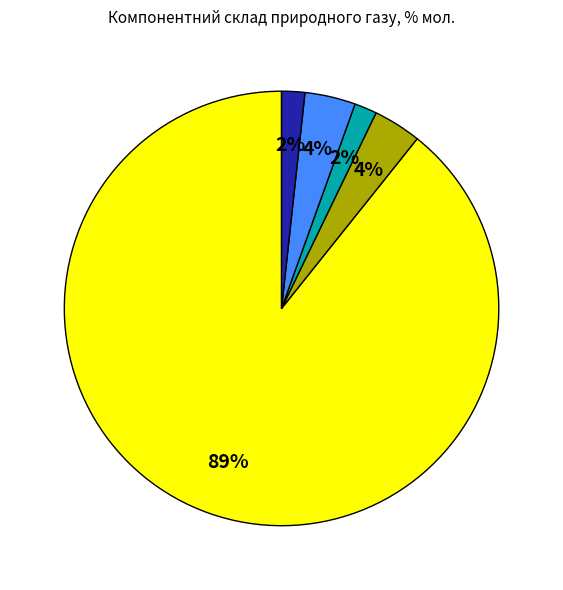

Count the number of slices in the pie.

5